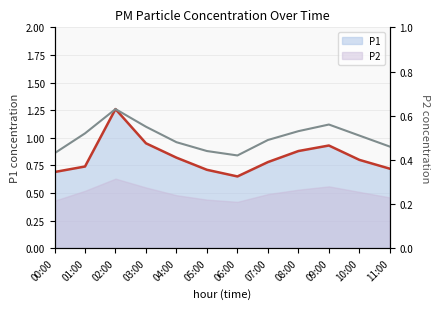

Does the chart display data point markers on the line(s)?

No